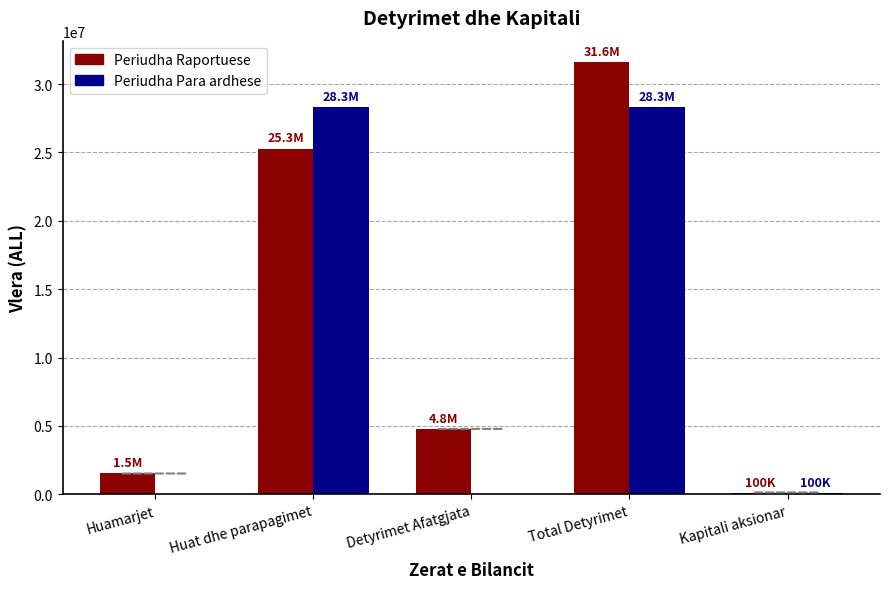

What is the sum of all Periudha Raportuese values?

63279508.0